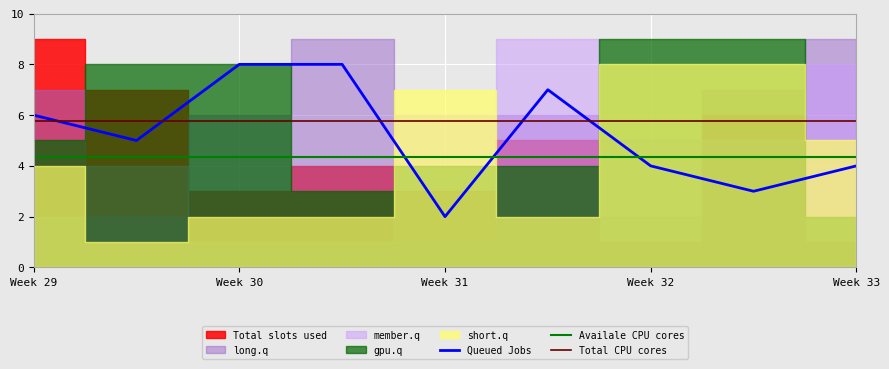

What is the minimum value for Availale CPU cores?

4.3